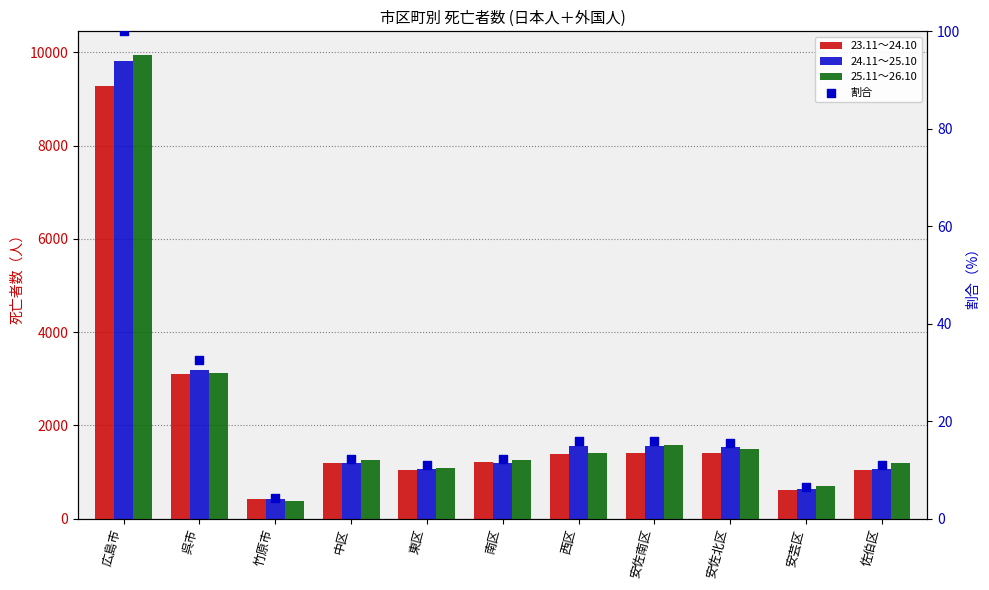

At which category is the sum across all series the highest?

広島市